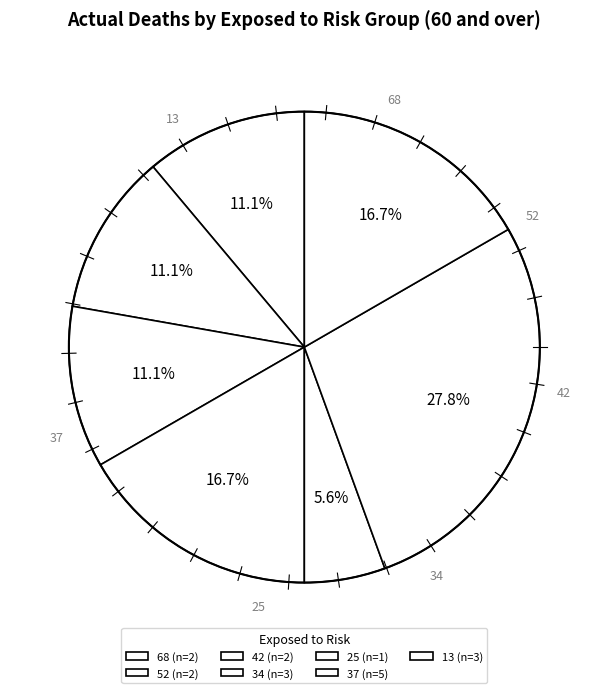

Between 37 and 42, which is larger?

37